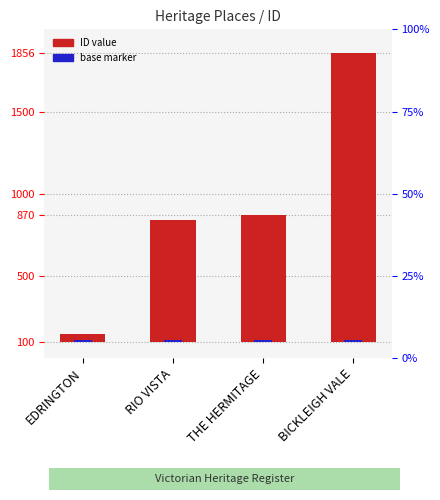

How many groups of bars are there?

4